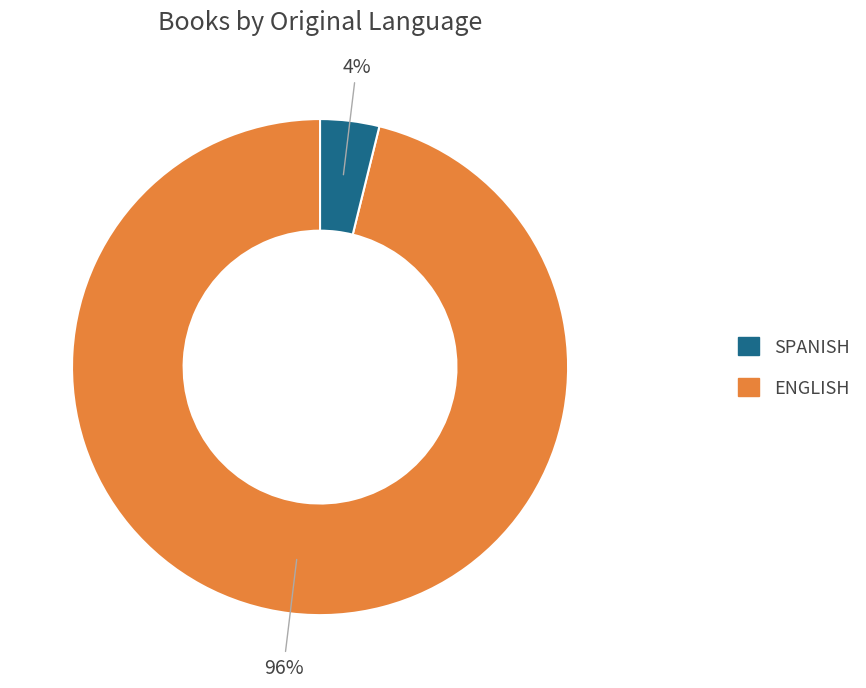

How many segments does this pie chart have?

2